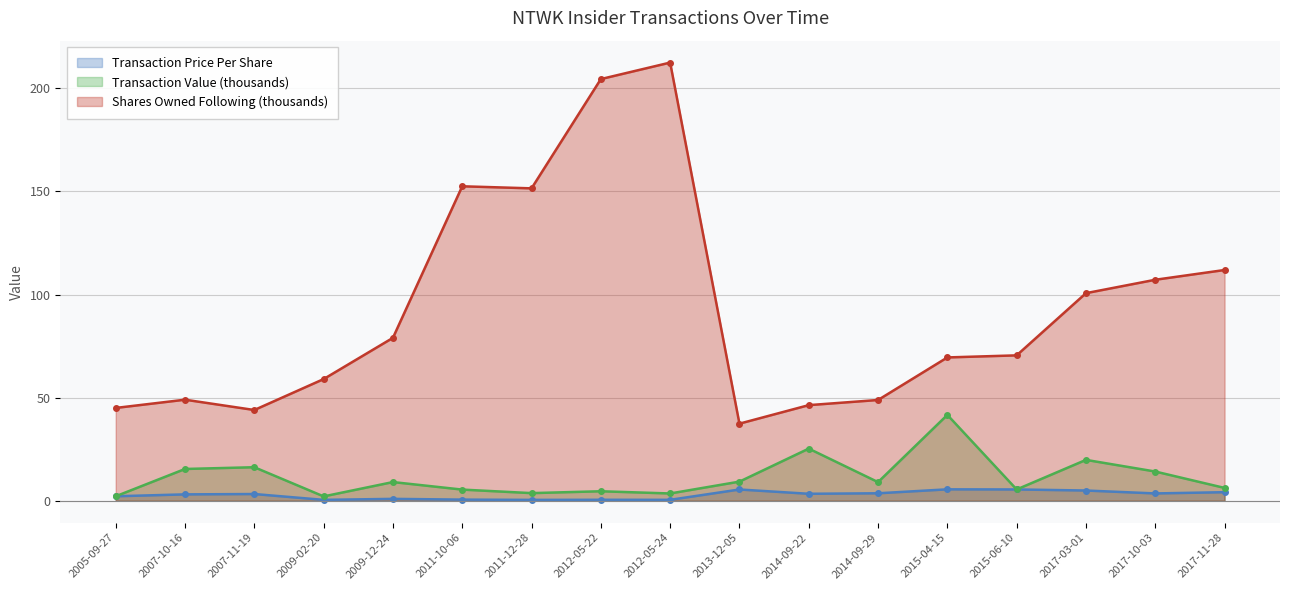

What is the spread (max minus min) of values at 2012-05-22?

204.0